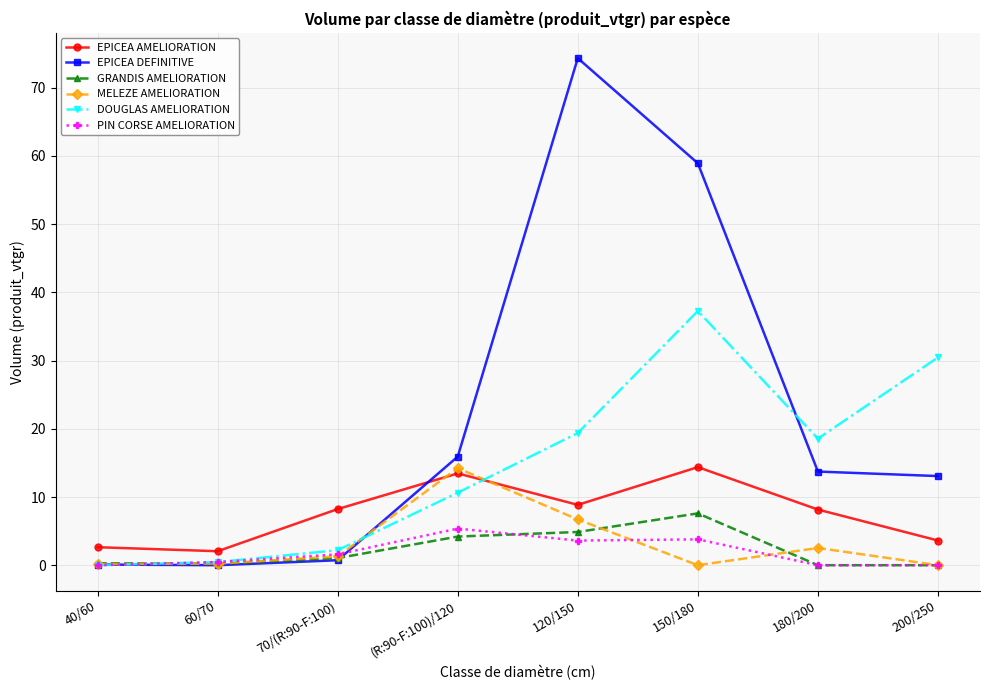

Which series has the largest total across all categories?

EPICEA DEFINITIVE